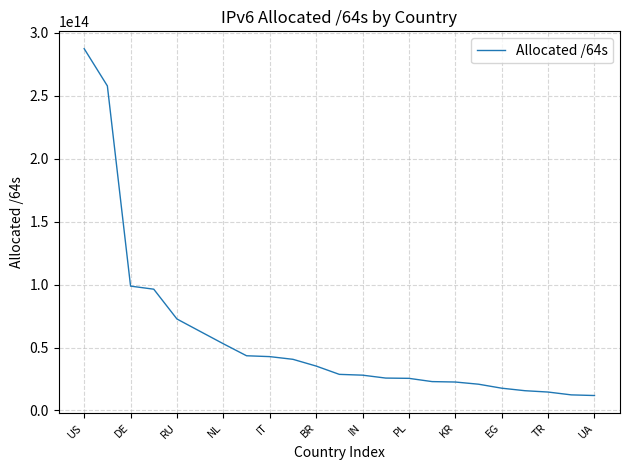

How many series are shown in this chart?

1